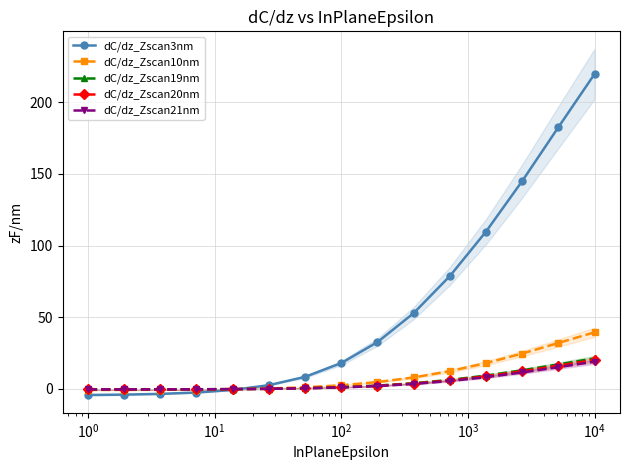

True or false: dC/dz_Zscan3nm has more than 2 points higher than both neighbors.

False